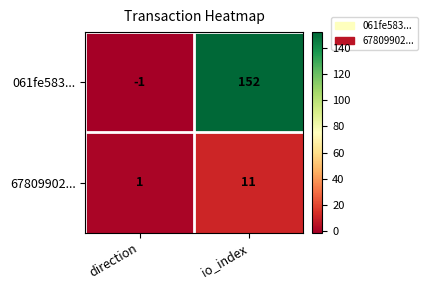

The 061fe583... series shows 236 at io_index. True or false?

False